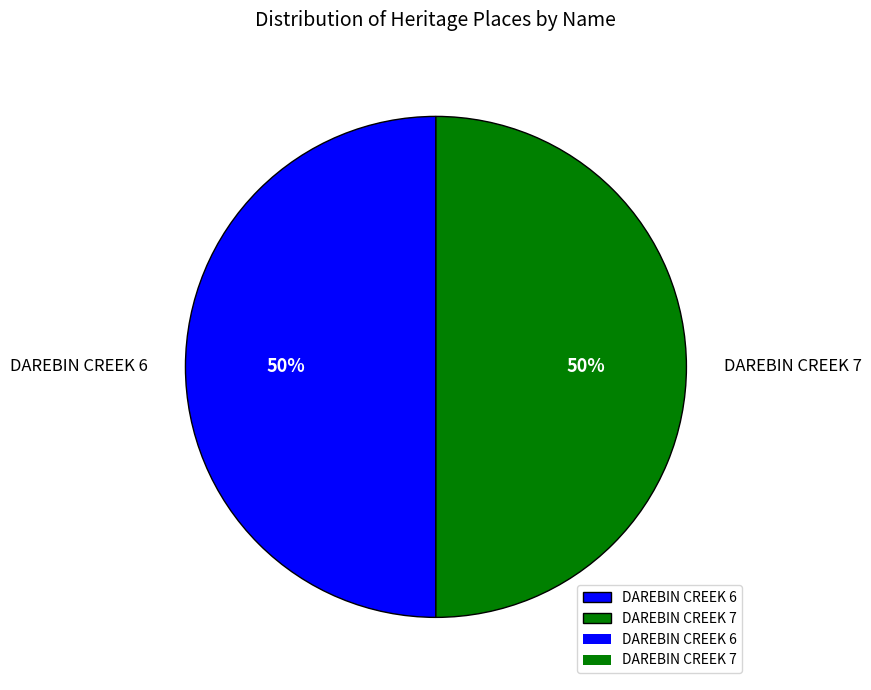

True or false: DAREBIN CREEK 6 accounts for 50% of the total.

True